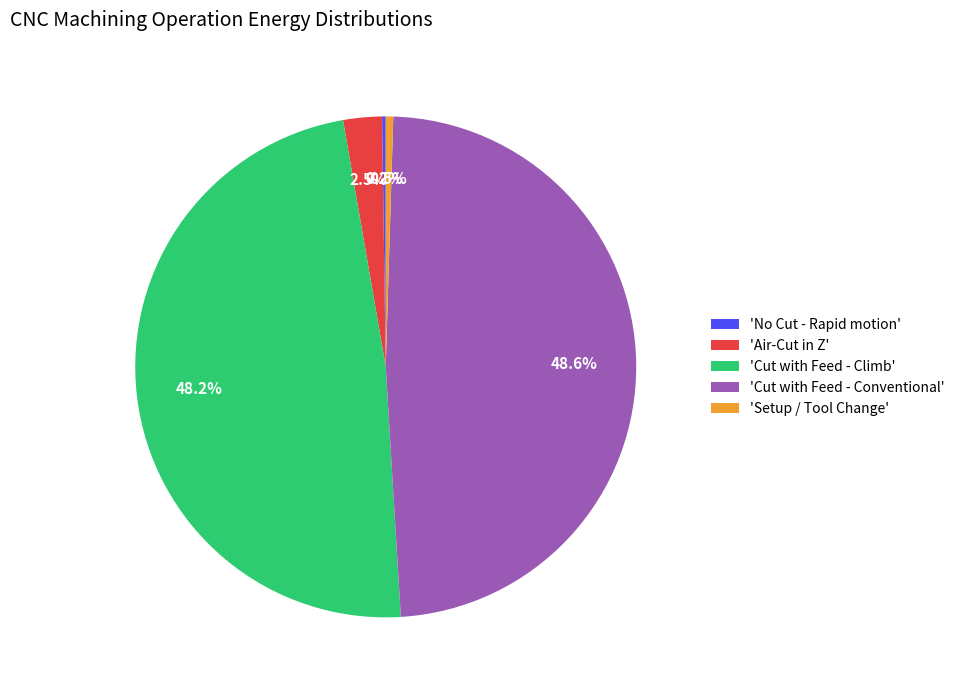

What is the total percentage of 'Cut with Feed - Conventional' and 'Cut with Feed - Climb'?

96.8%